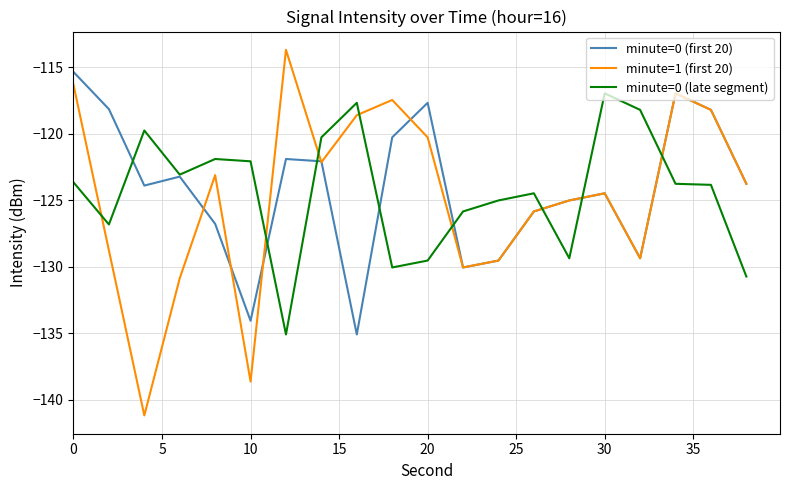

How many intersections are there between minute=1 (first 20) and minute=0 (late segment)?

8